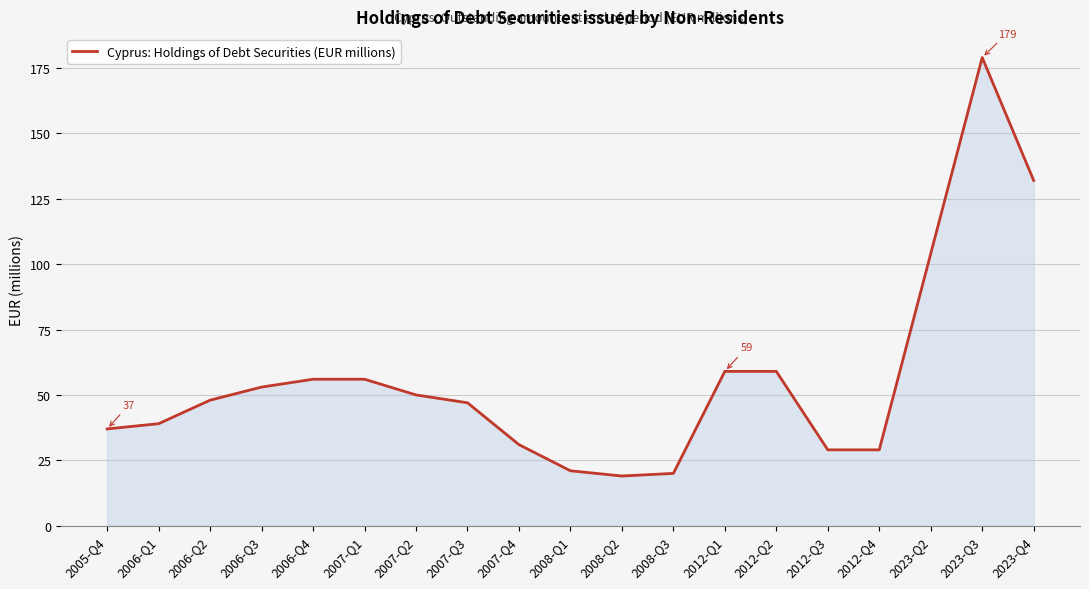

Which has a higher value, 2006-Q1 or 2012-Q4?

2006-Q1